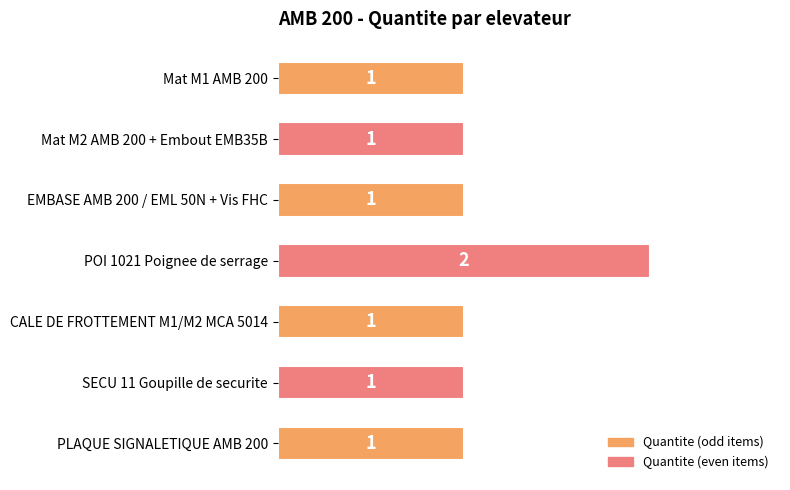

What position from the top is PLAQUE SIGNALETIQUE AMB 200?

7